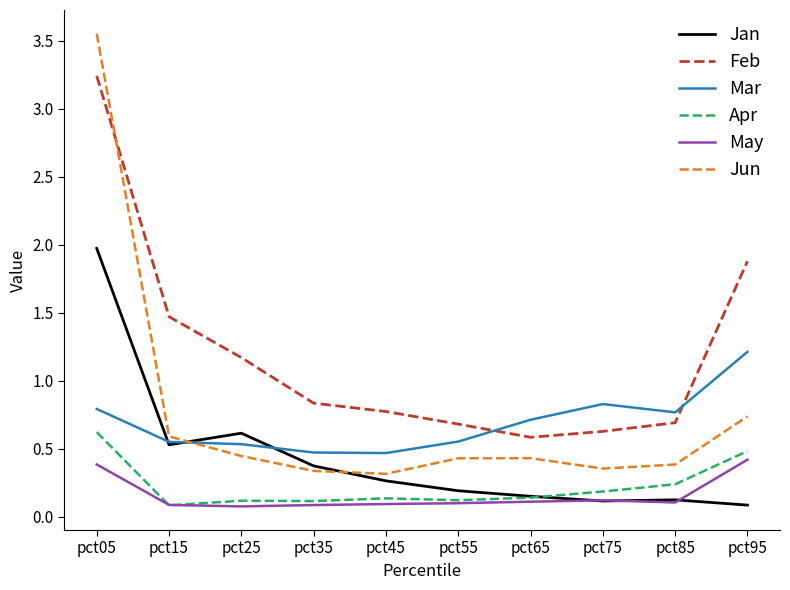

Does the chart display data point markers on the line(s)?

No